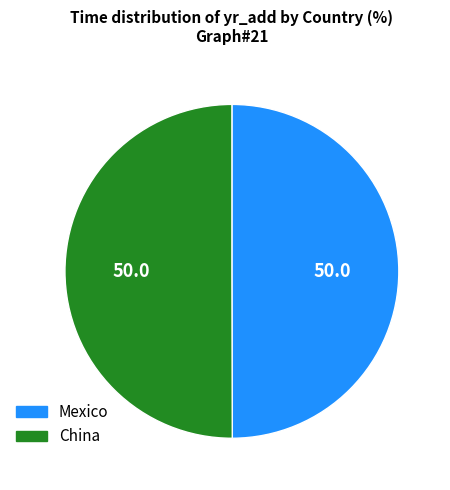

Is the sum of China and Mexico greater than half?

Yes